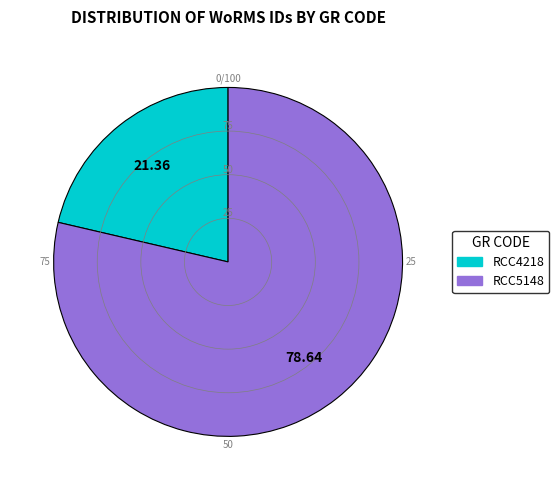

Rank the categories by value from highest to lowest.

RCC5148, RCC4218